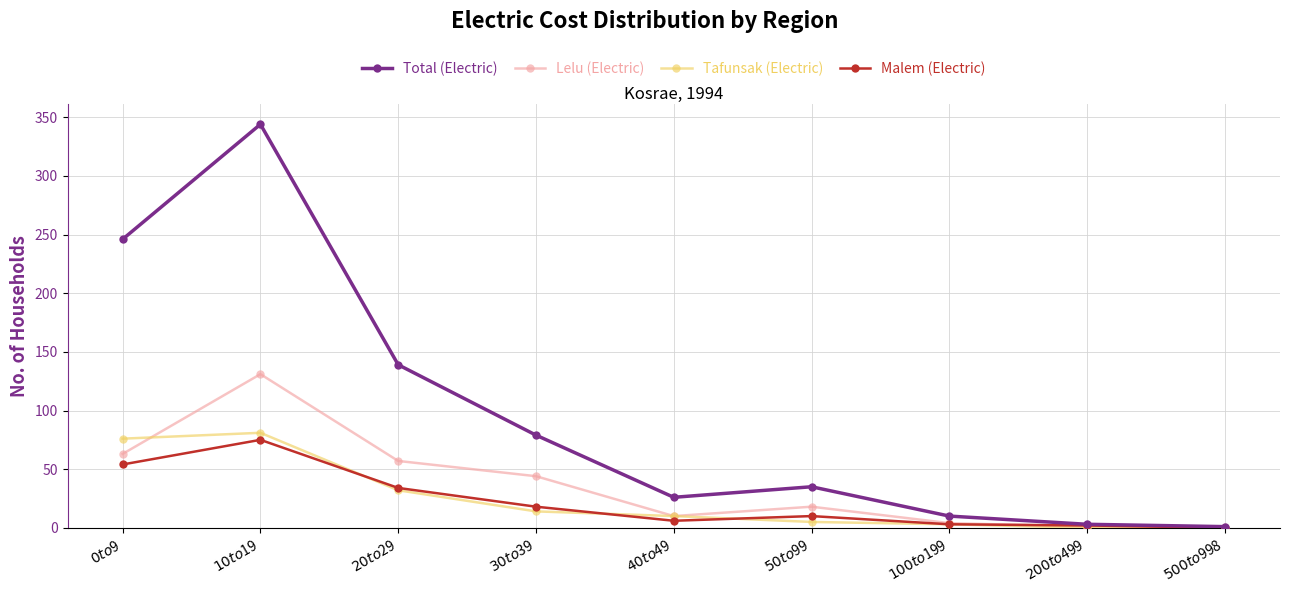

Which series has the largest range (max minus min)?

Total (Electric)